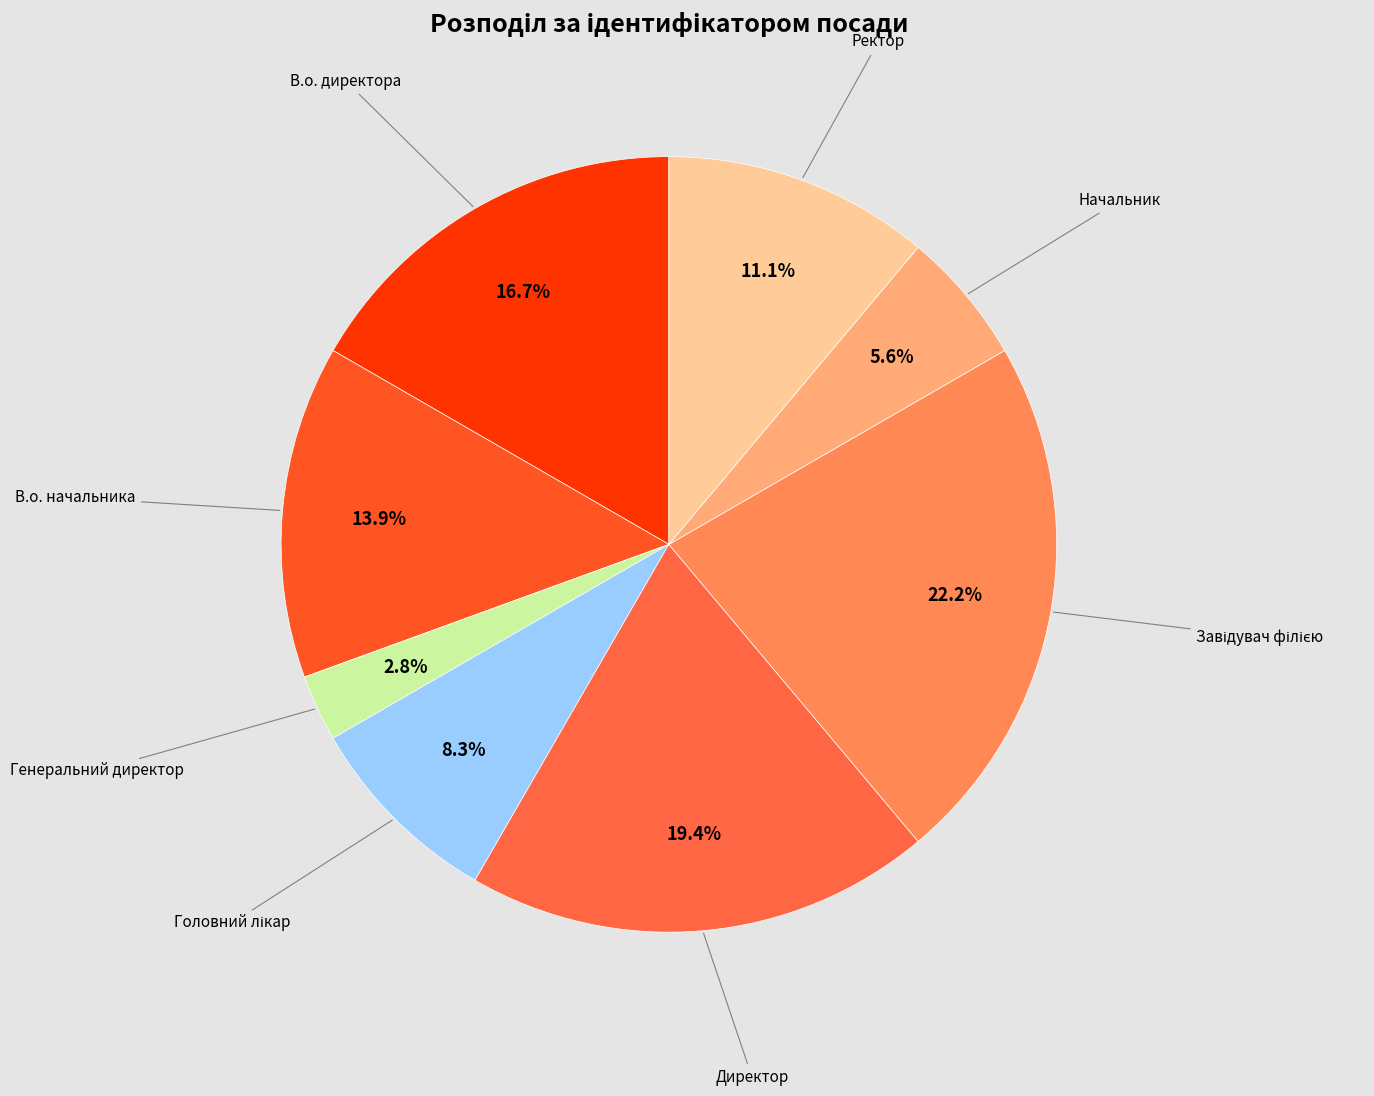

Does В.о. директора represent more than half of the total?

No